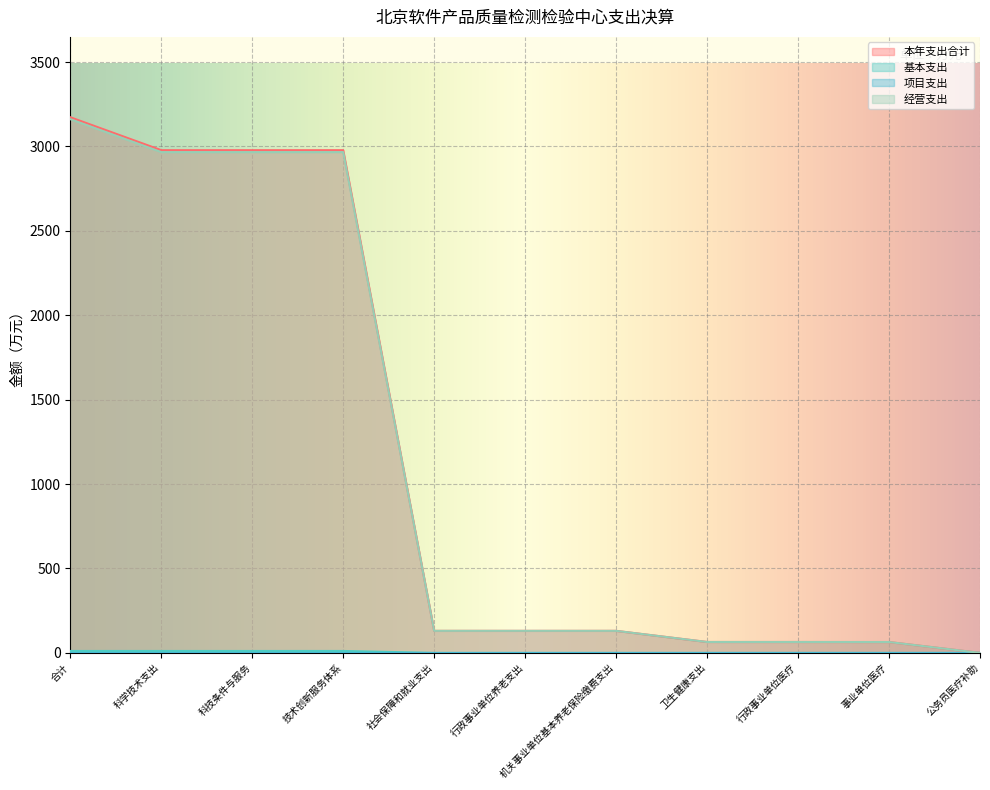

The value of 本年支出合计 at 科学技术支出 is 1898.3. True or false?

False